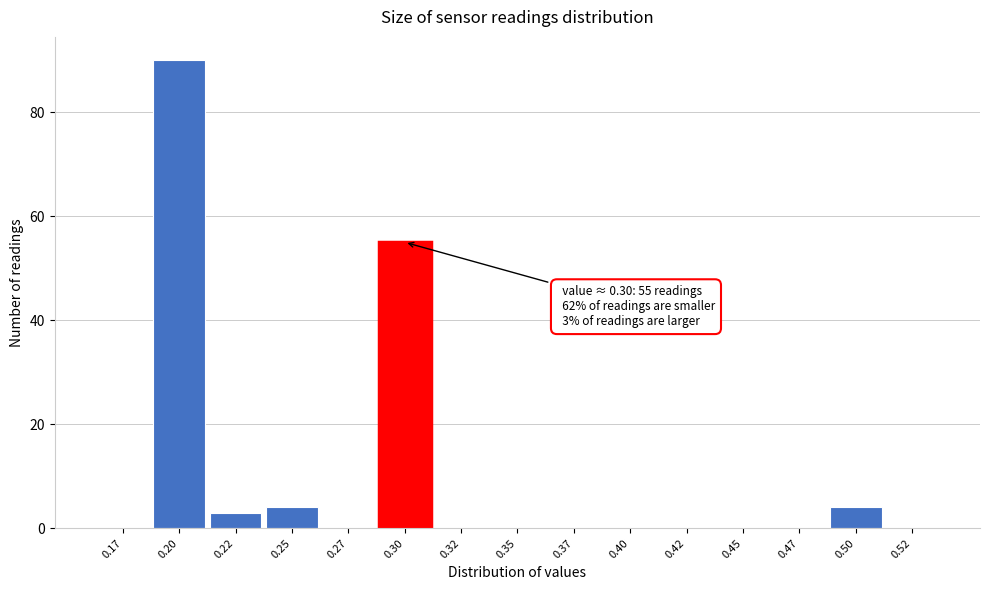

Reading left to right, list all the values displayed in this chart.

0.17=0	0.20=90	0.22=3	0.25=4	0.27=0	0.30=55	0.32=0	0.35=0	0.37=0	0.40=0	0.42=0	0.45=0	0.47=0	0.50=4	0.52=0